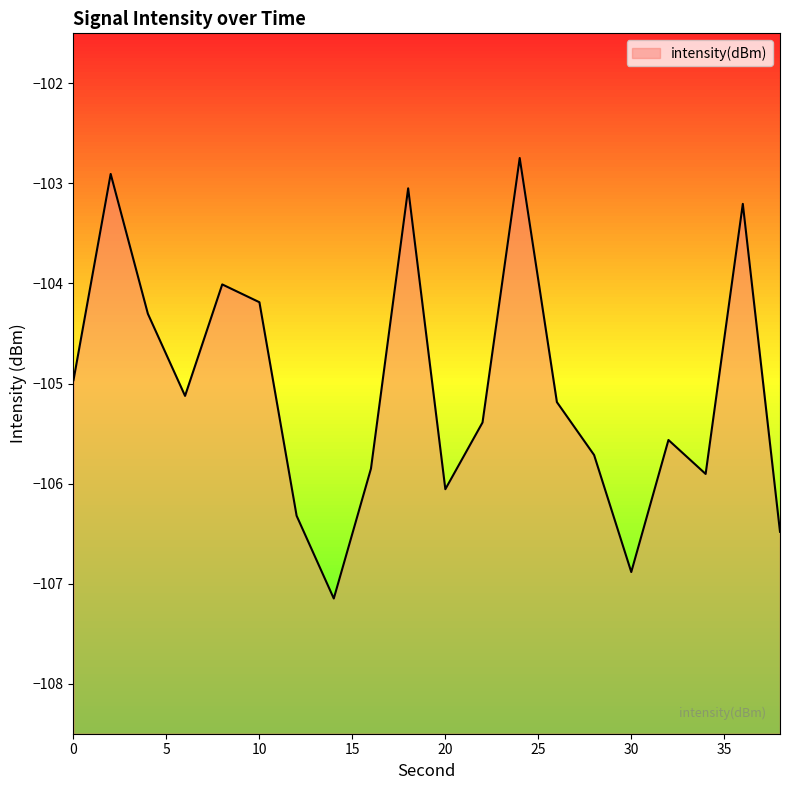

Does the chart have visible grid lines?

No